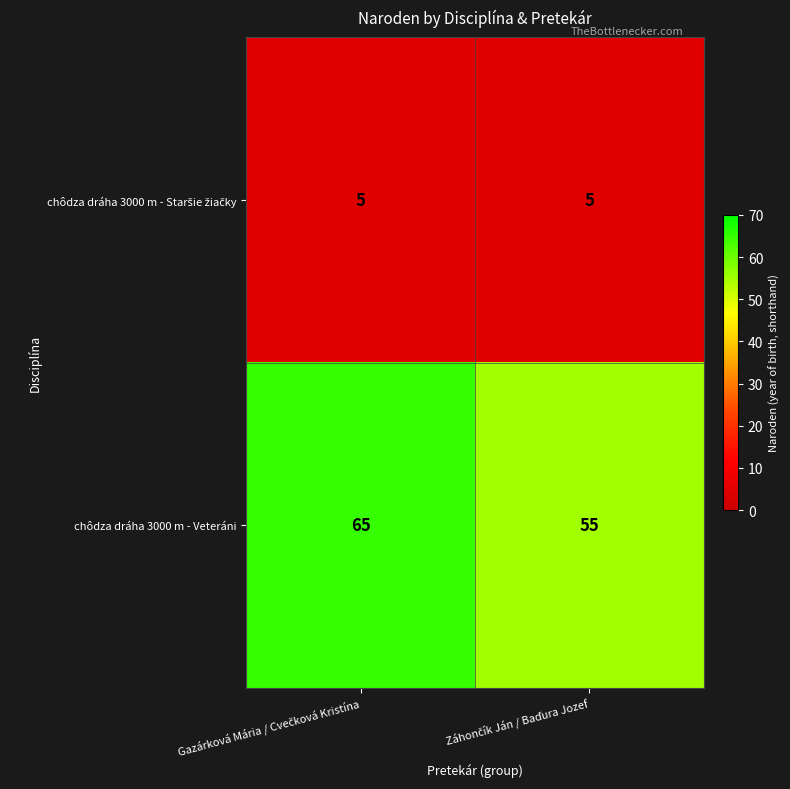

What is the greatest value displayed?

65